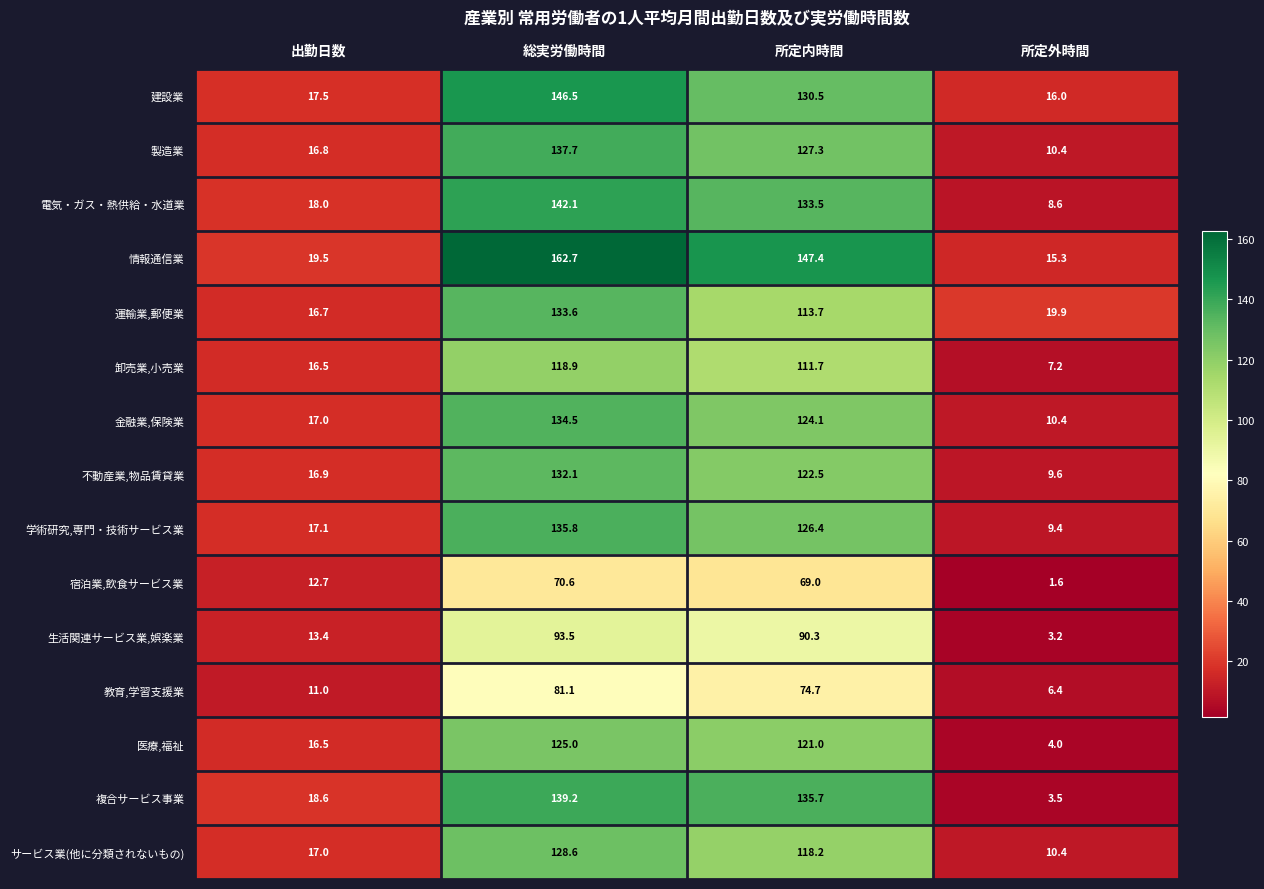

What is the difference between the maximum and minimum values in the サービス業(他に分類されないもの) series?

118.2